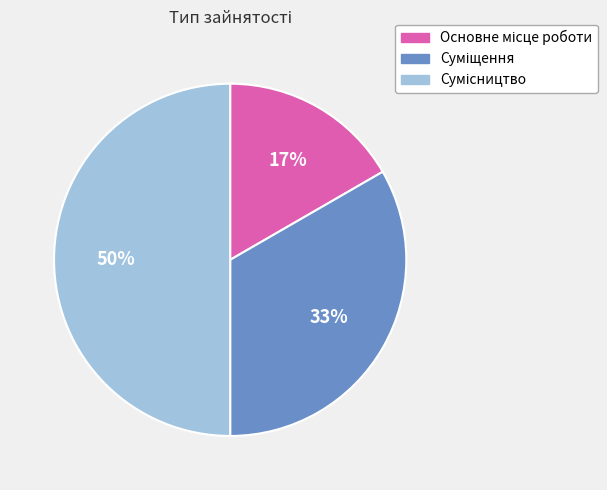

To the nearest percent, what is the difference between the largest and smallest slice percentages?

33%